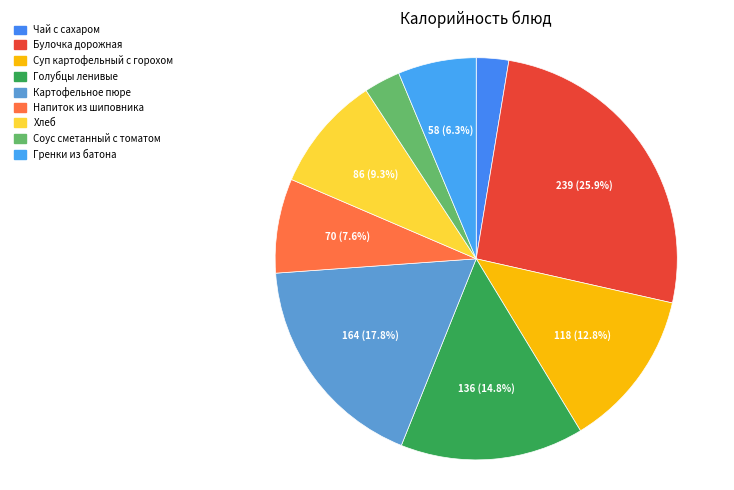

Which has a higher value, Напиток из шиповника or Голубцы ленивые?

Голубцы ленивые